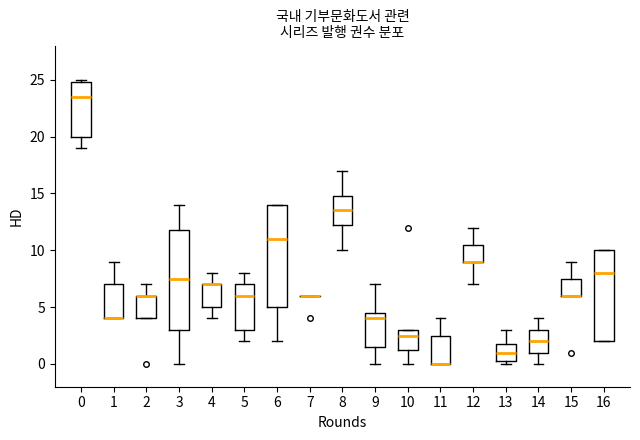

Reading left to right, read every box against the y-axis: the position of its median line, the range the box covers, and the ends of its whiskers. The values are not printed on the chart, so give them approximately, as read against the axis.

0: median 23.5, box 20.0 to 25.0, whiskers 19.0 to 25.0 (just above the box's upper edge)
1: median 4.0 (drawn on the box's lower edge), box 4.0 to 7.0, whiskers 4.0 to 9.0
2: median 6.0 (drawn on the box's upper edge), box 4.0 to 6.0, whiskers 4.0 to 7.0
3: median 7.5, box 3.0 to 12.0, whiskers 0.0 to 14.0
4: median 7.0 (drawn on the box's upper edge), box 5.0 to 7.0, whiskers 4.0 to 8.0
5: median 6.0, box 3.0 to 7.0, whiskers 2.0 to 8.0
6: median 11.0, box 5.0 to 14.0, whiskers 2.0 to 14.0
7: box collapsed to a line at 6.0, whiskers 6.0 to 6.0
8: median 13.5, box 12.5 to 15.0, whiskers 10.0 to 17.0
9: median 4.0, box 1.5 to 4.5, whiskers 0.0 to 7.0
10: median 2.5, box 1.5 to 3.0, whiskers 0.0 to 3.0
11: median 0.0 (drawn on the box's lower edge), box 0.0 to 2.5, whiskers 0.0 to 4.0
12: median 9.0 (drawn on the box's lower edge), box 9.0 to 10.5, whiskers 7.0 to 12.0
13: median 1.0, box 0.5 to 2.0, whiskers 0.0 to 3.0
14: median 2.0, box 1.0 to 3.0, whiskers 0.0 to 4.0
15: median 6.0 (drawn on the box's lower edge), box 6.0 to 7.5, whiskers 6.0 to 9.0
16: median 8.0, box 2.0 to 10.0, whiskers 2.0 to 10.0